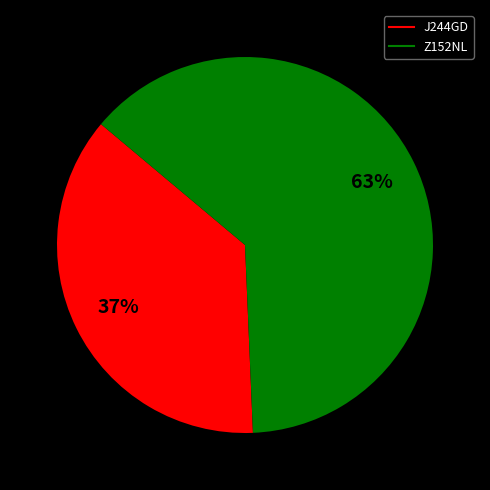

Rank the categories by value from lowest to highest.

J244GD, Z152NL